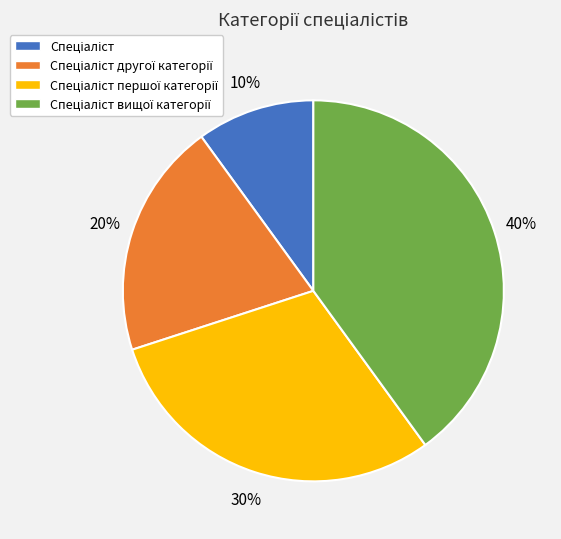

Does any single category account for the majority?

No